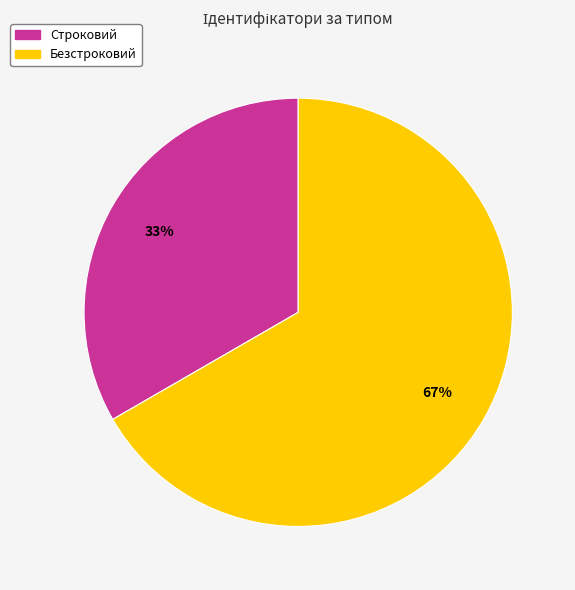

Is there a majority slice in this chart?

Yes